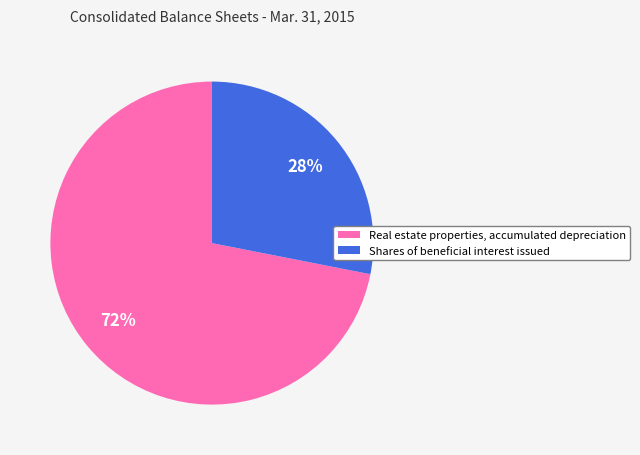

Rank the categories by value from highest to lowest.

Real estate properties, accumulated depreciation, Shares of beneficial interest issued